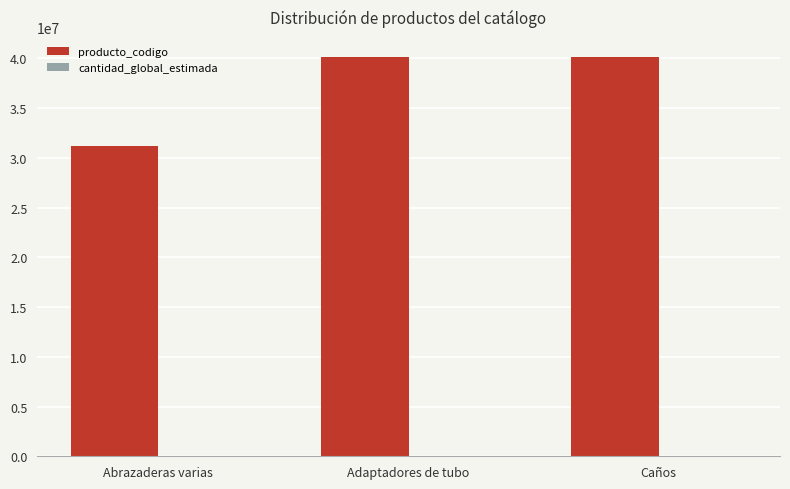

What is the maximum value for producto_codigo?

40142612